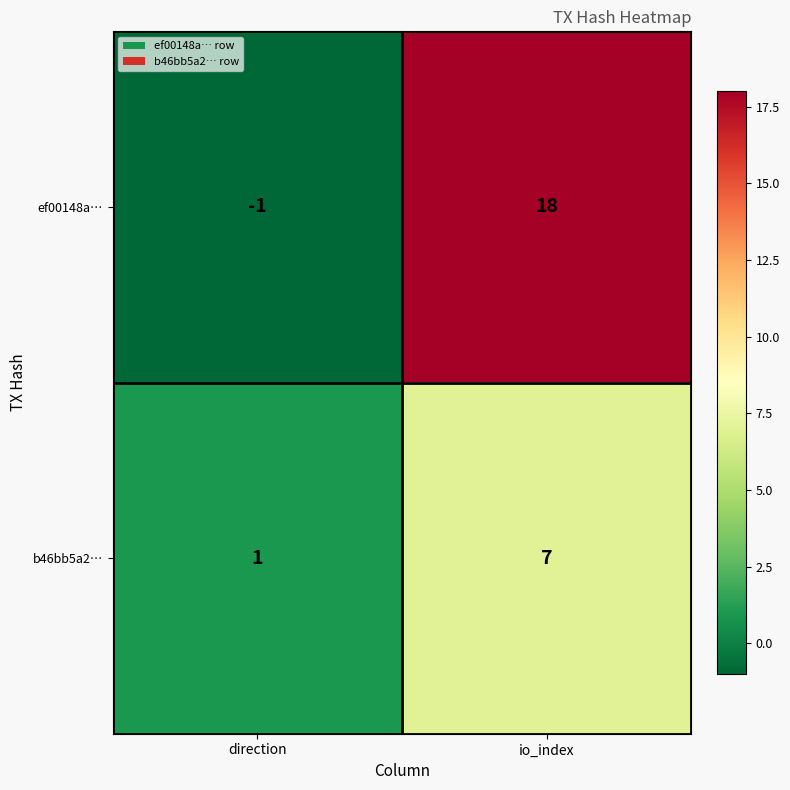

Reading left to right, list all the values displayed in this chart.

ef00148a…: direction=-1	io_index=18
b46bb5a2…: direction=1	io_index=7